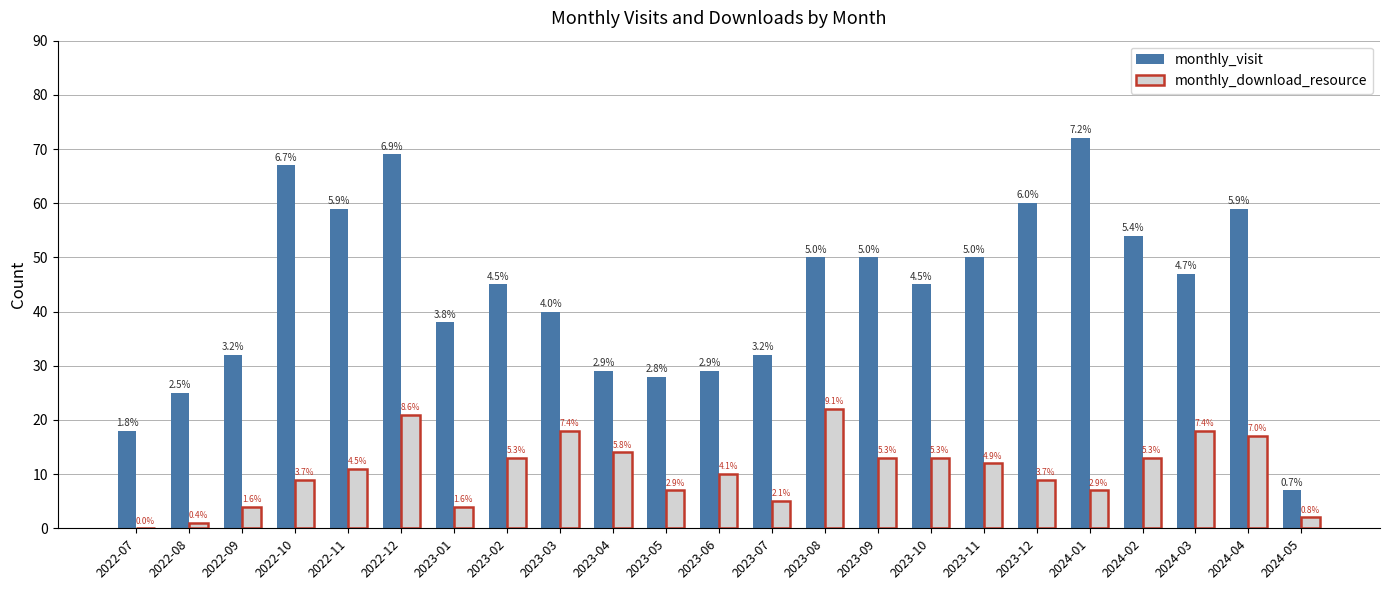

What is the difference between the maximum and minimum values in the monthly_visit series?

65